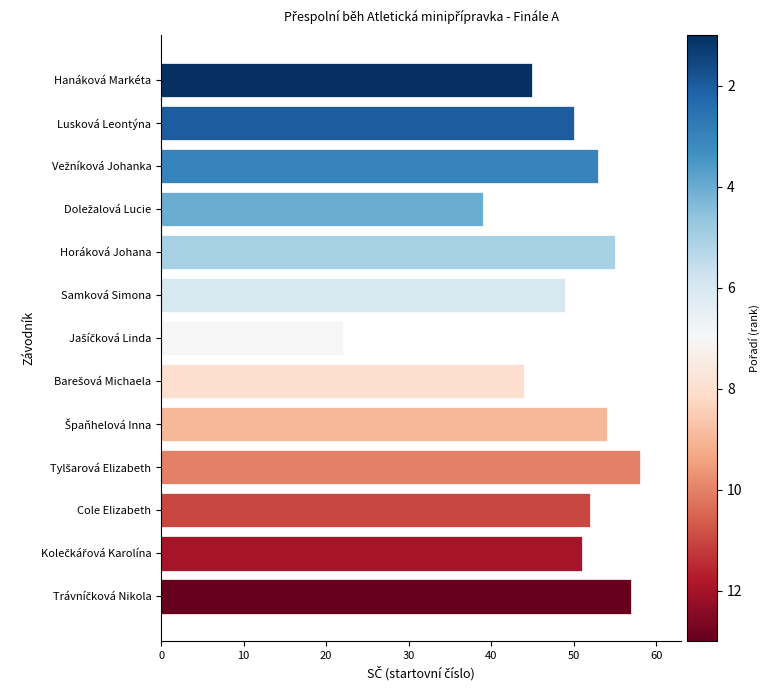

What is the difference between the maximum and second lowest values?

19